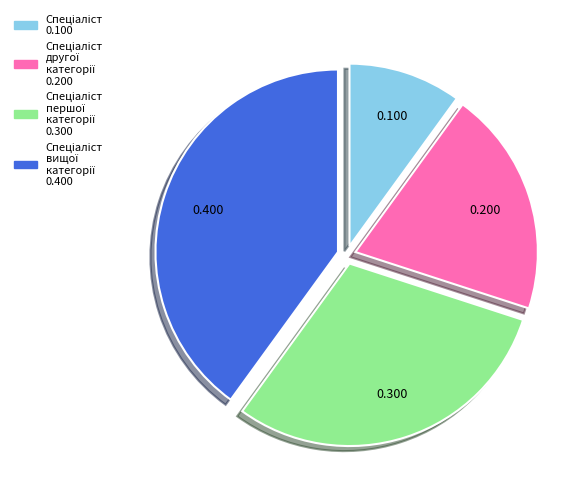

How many slices are in this pie chart?

4